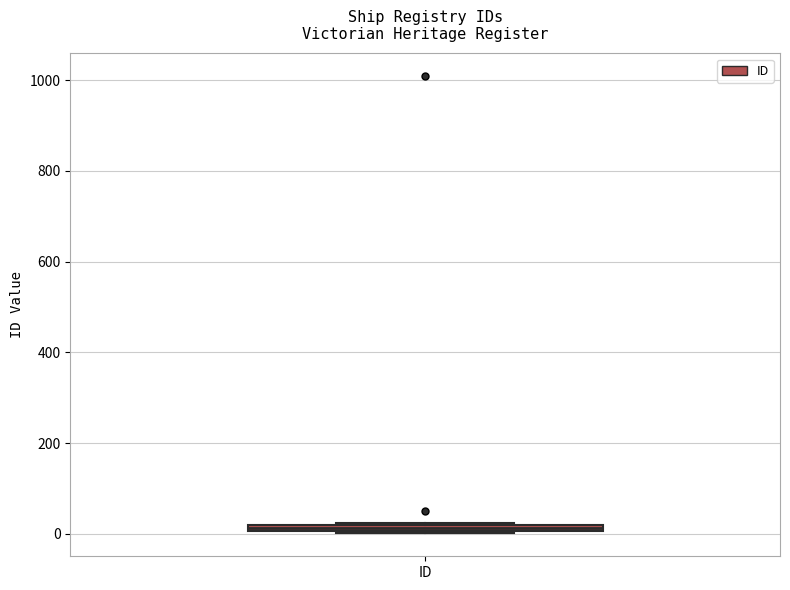

Where is the lower edge of the box for ID on the y-axis? The values are not printed on the chart, so give them approximately, as read against the axis.

0